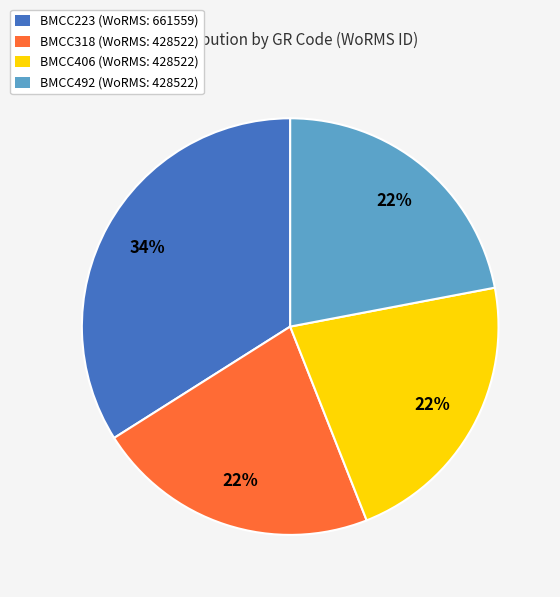

What percentage is the BMCC492 slice, to the nearest percent?

22%